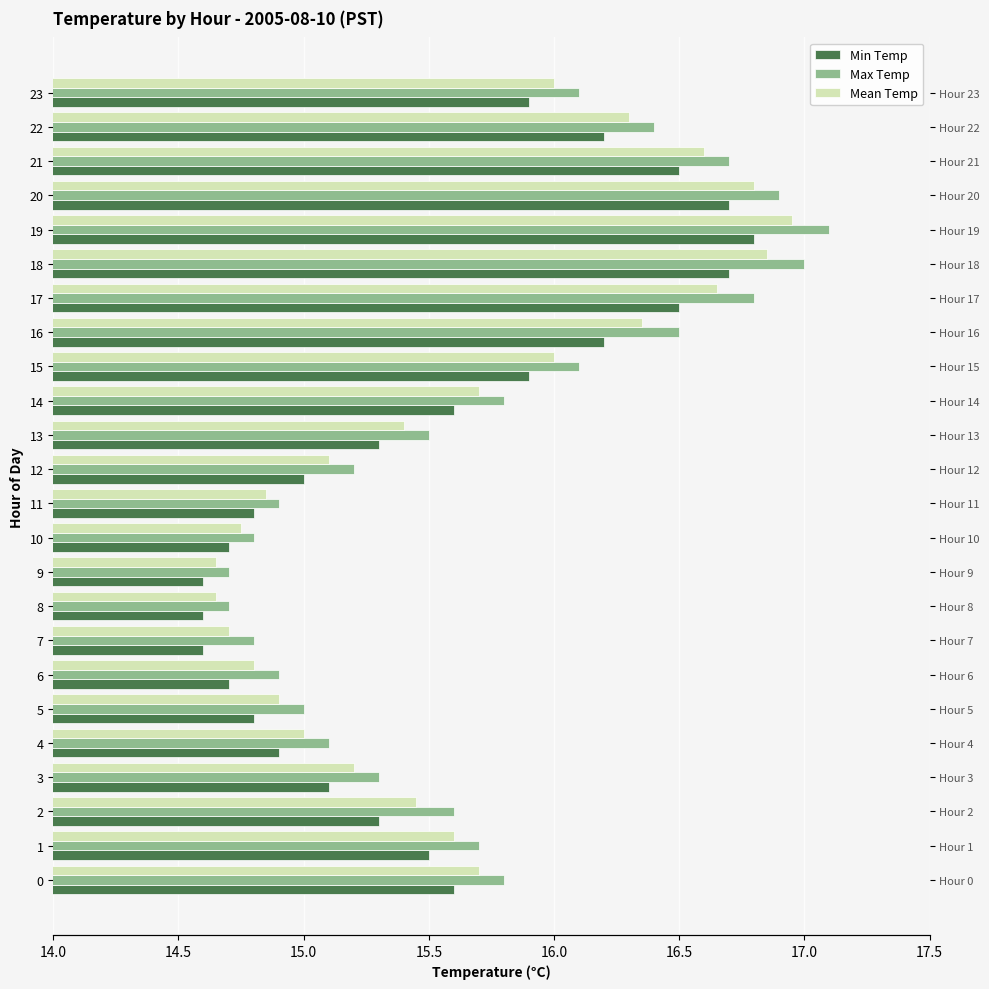

What is the sum of all Mean Temp values?

374.9